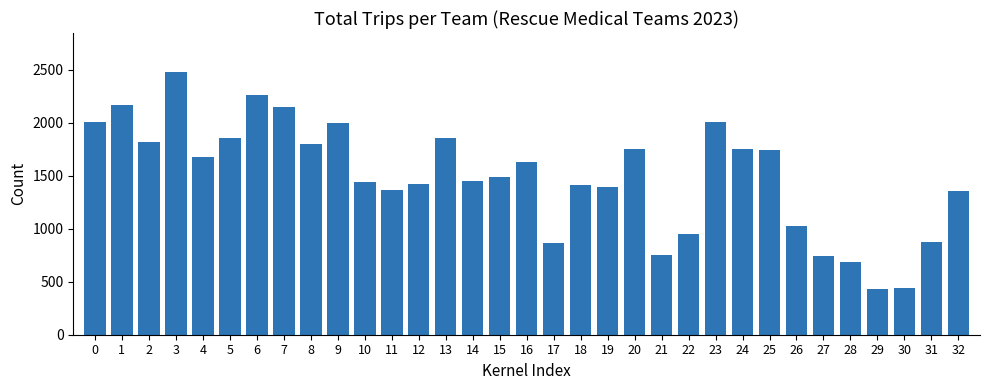

How many series are shown in this chart?

1